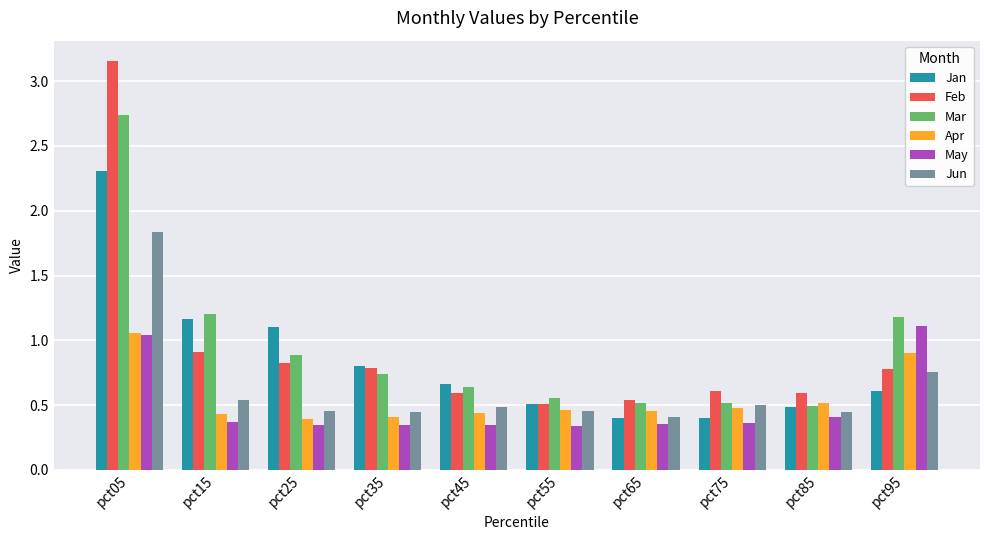

What are all the series names shown in the legend?

Jan, Feb, Mar, Apr, May, Jun